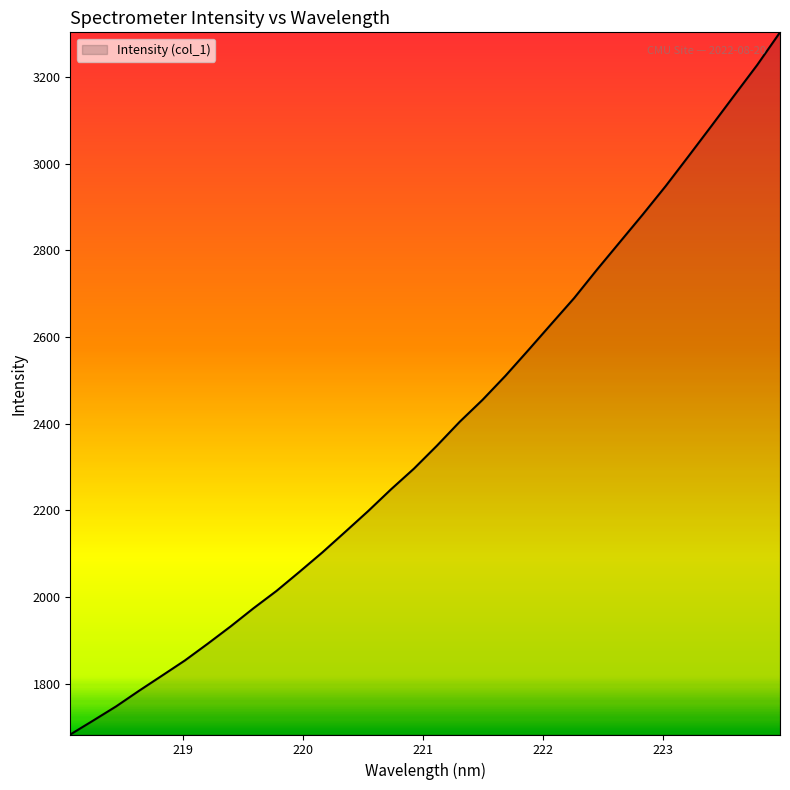

What is the difference between the maximum and minimum values?

1619.4